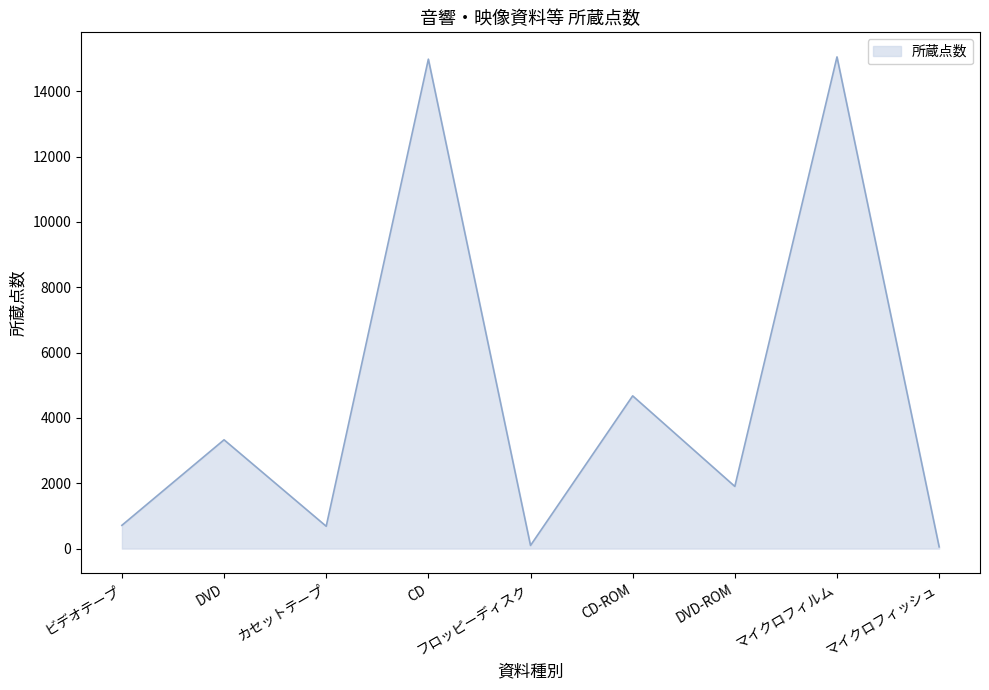

The chart shows a value of 683 at カセットテープ. True or false?

True